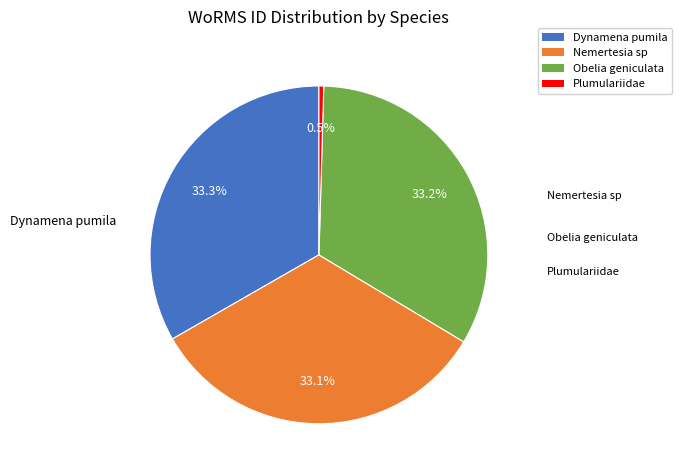

Which category has the smallest portion of the pie?

Plumulariidae